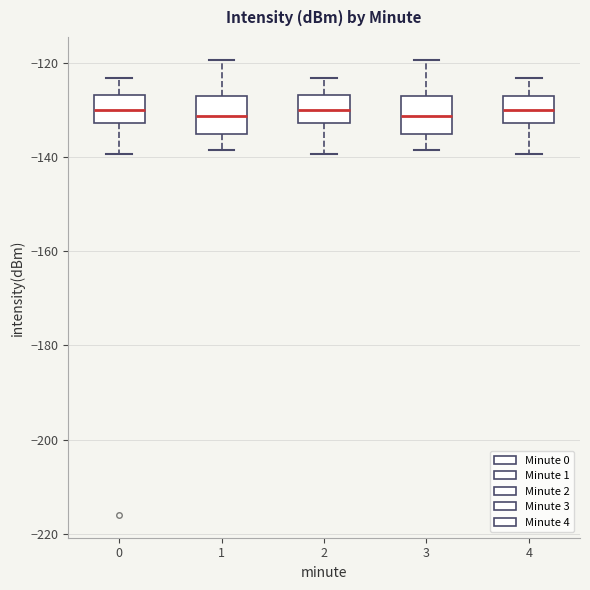

Reading left to right, transcribe this box plot: for each box, give where its median line is, the range the box spans, and where its two whiskers end, as read against the y-axis. The values are not printed on the chart, so give them approximately, as read against the axis.

0: median -130, box -132 to -126, whiskers -140 to -124
1: median -132, box -136 to -126, whiskers -138 to -120
2: median -130, box -132 to -126, whiskers -140 to -124
3: median -132, box -136 to -126, whiskers -138 to -120
4: median -130, box -132 to -126, whiskers -140 to -124